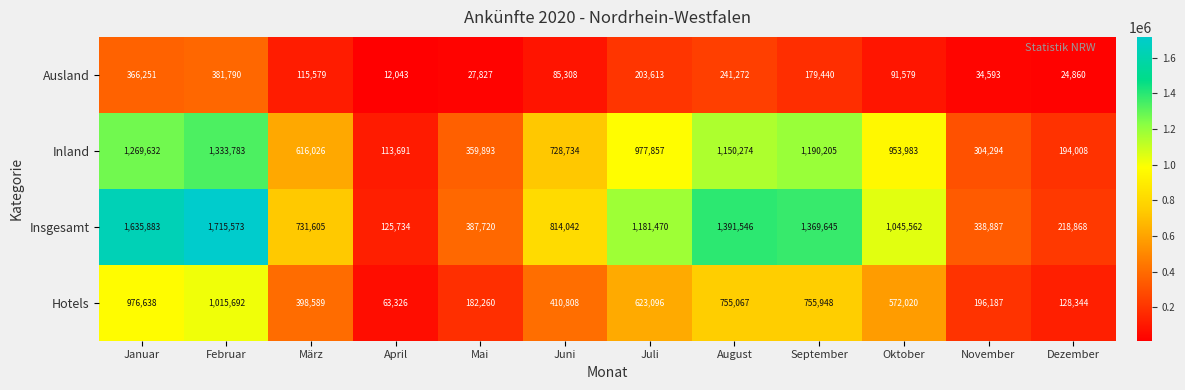

The value of Insgesamt at Februar is 1715573. True or false?

True